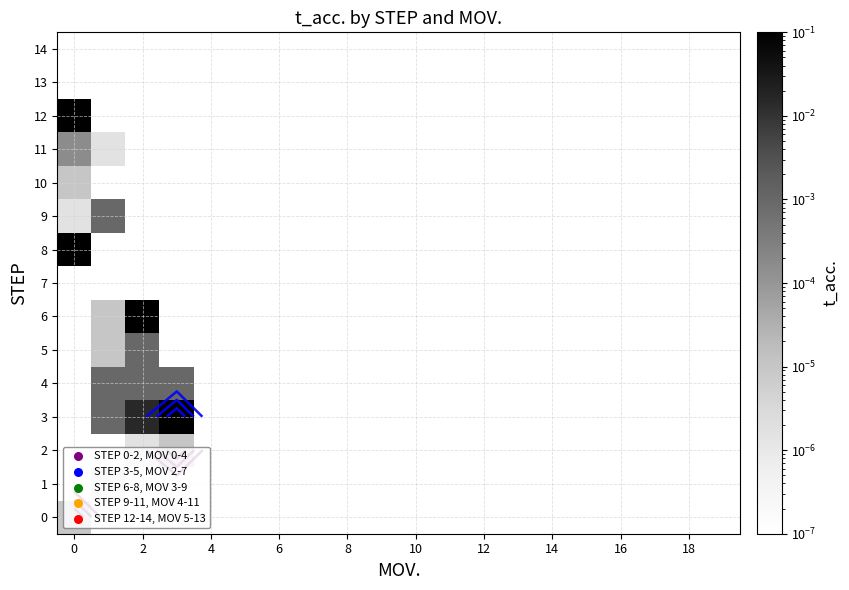

How many series are shown in this chart?

15